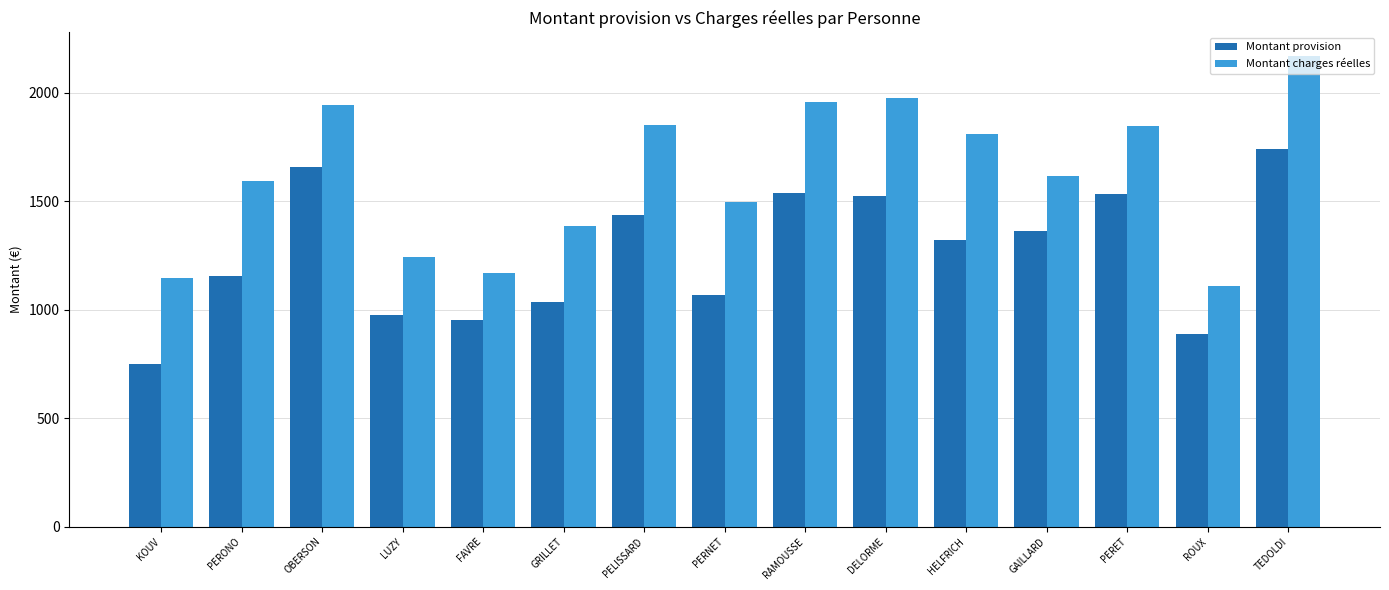

At which category does the chart reach its minimum across all series?

KOUV